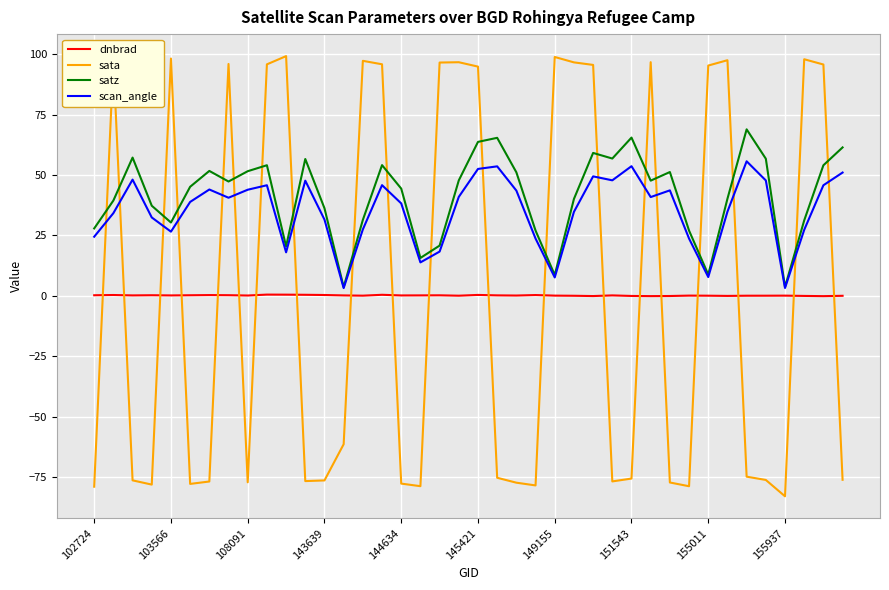

Which series has the largest range (max minus min)?

sata